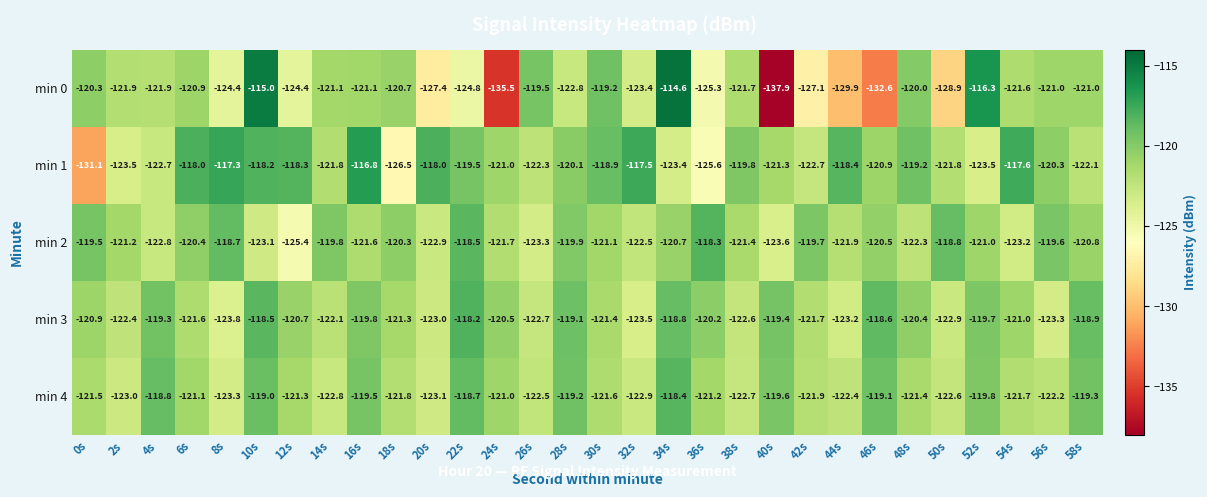

Where does the min 3 series first go above -120?

4s